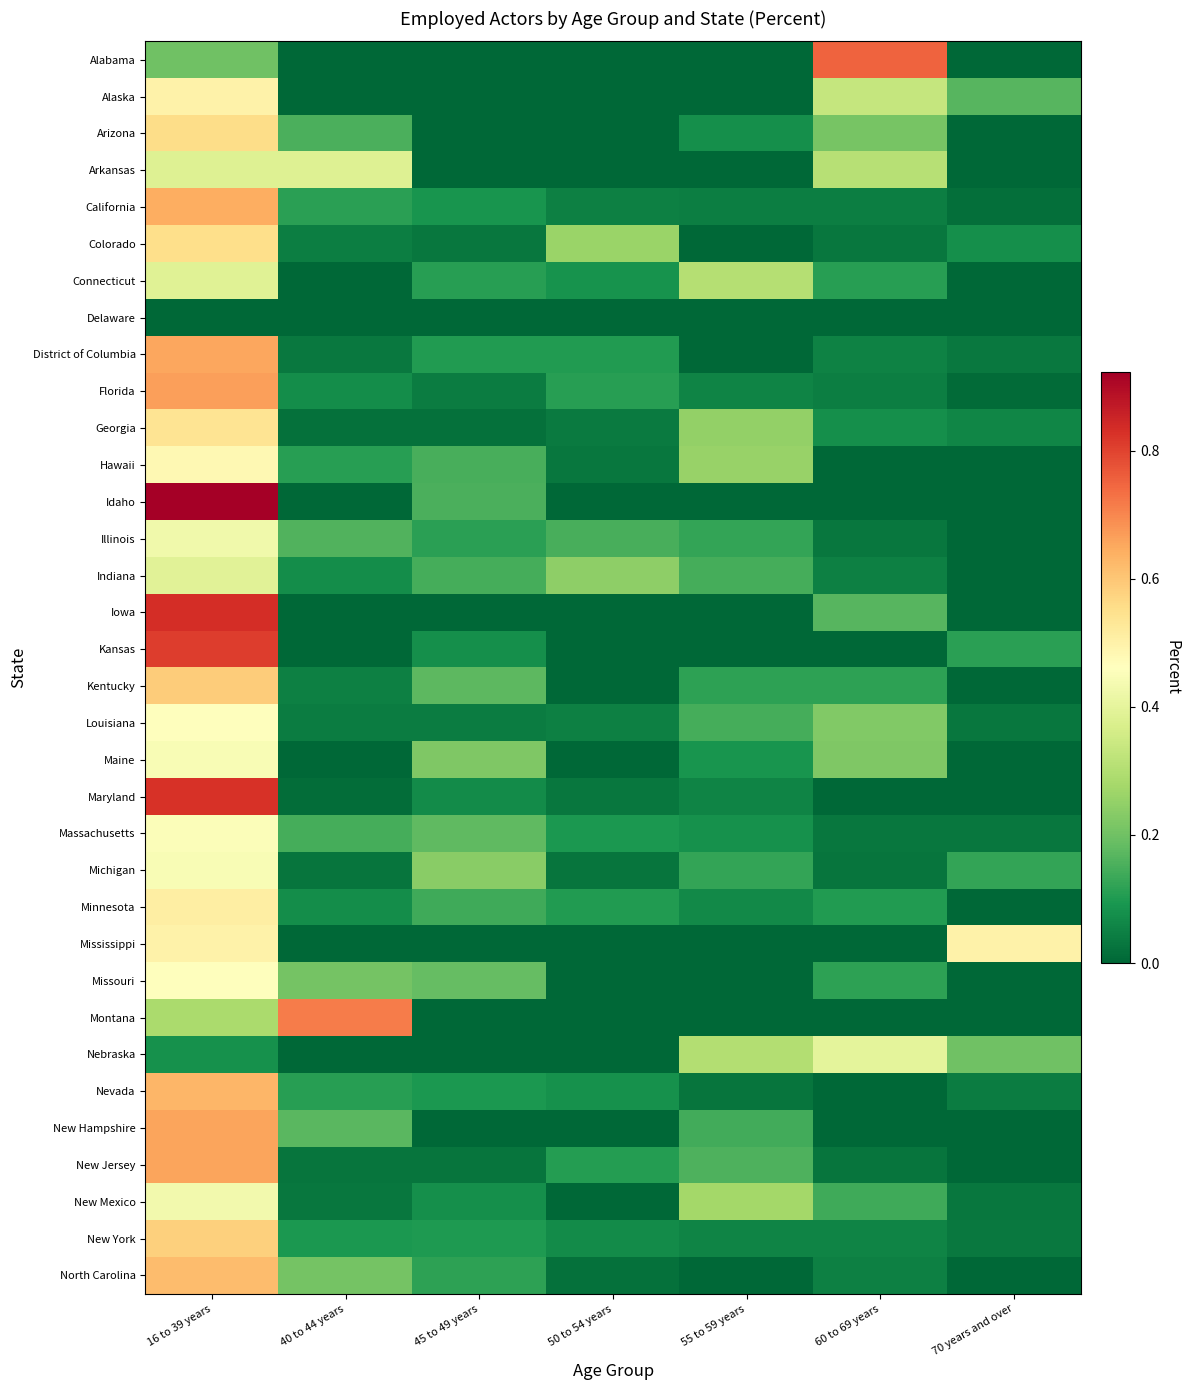

Reading left to right, list all the values displayed in this chart.

Alabama: 16 to 39 years=0.2	40 to 44 years=0.0	45 to 49 years=0.0	50 to 54 years=0.0	55 to 59 years=0.0	60 to 69 years=0.8	70 years and over=0.0
Alaska: 16 to 39 years=0.5	40 to 44 years=0.0	45 to 49 years=0.0	50 to 54 years=0.0	55 to 59 years=0.0	60 to 69 years=0.3	70 years and over=0.2
Arizona: 16 to 39 years=0.6	40 to 44 years=0.2	45 to 49 years=0.0	50 to 54 years=0.0	55 to 59 years=0.1	60 to 69 years=0.2	70 years and over=0.0
Arkansas: 16 to 39 years=0.4	40 to 44 years=0.4	45 to 49 years=0.0	50 to 54 years=0.0	55 to 59 years=0.0	60 to 69 years=0.3	70 years and over=0.0
California: 16 to 39 years=0.6	40 to 44 years=0.1	45 to 49 years=0.1	50 to 54 years=0.0	55 to 59 years=0.0	60 to 69 years=0.0	70 years and over=0.0
Colorado: 16 to 39 years=0.6	40 to 44 years=0.0	45 to 49 years=0.0	50 to 54 years=0.3	55 to 59 years=0.0	60 to 69 years=0.0	70 years and over=0.1
Connecticut: 16 to 39 years=0.4	40 to 44 years=0.0	45 to 49 years=0.1	50 to 54 years=0.1	55 to 59 years=0.3	60 to 69 years=0.1	70 years and over=0.0
Delaware: 16 to 39 years=0.0	40 to 44 years=0.0	45 to 49 years=0.0	50 to 54 years=0.0	55 to 59 years=0.0	60 to 69 years=0.0	70 years and over=0.0
District of Columbia: 16 to 39 years=0.7	40 to 44 years=0.0	45 to 49 years=0.1	50 to 54 years=0.1	55 to 59 years=0.0	60 to 69 years=0.1	70 years and over=0.0
Florida: 16 to 39 years=0.7	40 to 44 years=0.1	45 to 49 years=0.0	50 to 54 years=0.1	55 to 59 years=0.1	60 to 69 years=0.0	70 years and over=0.0
Georgia: 16 to 39 years=0.5	40 to 44 years=0.0	45 to 49 years=0.0	50 to 54 years=0.0	55 to 59 years=0.2	60 to 69 years=0.1	70 years and over=0.1
Hawaii: 16 to 39 years=0.5	40 to 44 years=0.1	45 to 49 years=0.1	50 to 54 years=0.0	55 to 59 years=0.3	60 to 69 years=0.0	70 years and over=0.0
Idaho: 16 to 39 years=0.9	40 to 44 years=0.0	45 to 49 years=0.2	50 to 54 years=0.0	55 to 59 years=0.0	60 to 69 years=0.0	70 years and over=0.0
Illinois: 16 to 39 years=0.4	40 to 44 years=0.2	45 to 49 years=0.1	50 to 54 years=0.1	55 to 59 years=0.1	60 to 69 years=0.0	70 years and over=0.0
Indiana: 16 to 39 years=0.4	40 to 44 years=0.1	45 to 49 years=0.1	50 to 54 years=0.2	55 to 59 years=0.1	60 to 69 years=0.0	70 years and over=0.0
Iowa: 16 to 39 years=0.8	40 to 44 years=0.0	45 to 49 years=0.0	50 to 54 years=0.0	55 to 59 years=0.0	60 to 69 years=0.2	70 years and over=0.0
Kansas: 16 to 39 years=0.8	40 to 44 years=0.0	45 to 49 years=0.1	50 to 54 years=0.0	55 to 59 years=0.0	60 to 69 years=0.0	70 years and over=0.1
Kentucky: 16 to 39 years=0.6	40 to 44 years=0.0	45 to 49 years=0.2	50 to 54 years=0.0	55 to 59 years=0.1	60 to 69 years=0.1	70 years and over=0.0
Louisiana: 16 to 39 years=0.5	40 to 44 years=0.0	45 to 49 years=0.0	50 to 54 years=0.0	55 to 59 years=0.1	60 to 69 years=0.2	70 years and over=0.0
Maine: 16 to 39 years=0.4	40 to 44 years=0.0	45 to 49 years=0.2	50 to 54 years=0.0	55 to 59 years=0.1	60 to 69 years=0.2	70 years and over=0.0
Maryland: 16 to 39 years=0.8	40 to 44 years=0.0	45 to 49 years=0.1	50 to 54 years=0.0	55 to 59 years=0.1	60 to 69 years=0.0	70 years and over=0.0
Massachusetts: 16 to 39 years=0.5	40 to 44 years=0.1	45 to 49 years=0.2	50 to 54 years=0.1	55 to 59 years=0.1	60 to 69 years=0.0	70 years and over=0.0
Michigan: 16 to 39 years=0.4	40 to 44 years=0.0	45 to 49 years=0.2	50 to 54 years=0.0	55 to 59 years=0.1	60 to 69 years=0.0	70 years and over=0.1
Minnesota: 16 to 39 years=0.5	40 to 44 years=0.1	45 to 49 years=0.1	50 to 54 years=0.1	55 to 59 years=0.1	60 to 69 years=0.1	70 years and over=0.0
Mississippi: 16 to 39 years=0.5	40 to 44 years=0.0	45 to 49 years=0.0	50 to 54 years=0.0	55 to 59 years=0.0	60 to 69 years=0.0	70 years and over=0.5
Missouri: 16 to 39 years=0.5	40 to 44 years=0.2	45 to 49 years=0.2	50 to 54 years=0.0	55 to 59 years=0.0	60 to 69 years=0.1	70 years and over=0.0
Montana: 16 to 39 years=0.3	40 to 44 years=0.7	45 to 49 years=0.0	50 to 54 years=0.0	55 to 59 years=0.0	60 to 69 years=0.0	70 years and over=0.0
Nebraska: 16 to 39 years=0.1	40 to 44 years=0.0	45 to 49 years=0.0	50 to 54 years=0.0	55 to 59 years=0.3	60 to 69 years=0.4	70 years and over=0.2
Nevada: 16 to 39 years=0.6	40 to 44 years=0.1	45 to 49 years=0.1	50 to 54 years=0.1	55 to 59 years=0.0	60 to 69 years=0.0	70 years and over=0.0
New Hampshire: 16 to 39 years=0.7	40 to 44 years=0.2	45 to 49 years=0.0	50 to 54 years=0.0	55 to 59 years=0.1	60 to 69 years=0.0	70 years and over=0.0
New Jersey: 16 to 39 years=0.7	40 to 44 years=0.0	45 to 49 years=0.0	50 to 54 years=0.1	55 to 59 years=0.2	60 to 69 years=0.0	70 years and over=0.0
New Mexico: 16 to 39 years=0.4	40 to 44 years=0.0	45 to 49 years=0.1	50 to 54 years=0.0	55 to 59 years=0.3	60 to 69 years=0.1	70 years and over=0.0
New York: 16 to 39 years=0.6	40 to 44 years=0.1	45 to 49 years=0.1	50 to 54 years=0.1	55 to 59 years=0.1	60 to 69 years=0.1	70 years and over=0.0
North Carolina: 16 to 39 years=0.6	40 to 44 years=0.2	45 to 49 years=0.1	50 to 54 years=0.0	55 to 59 years=0.0	60 to 69 years=0.0	70 years and over=0.0